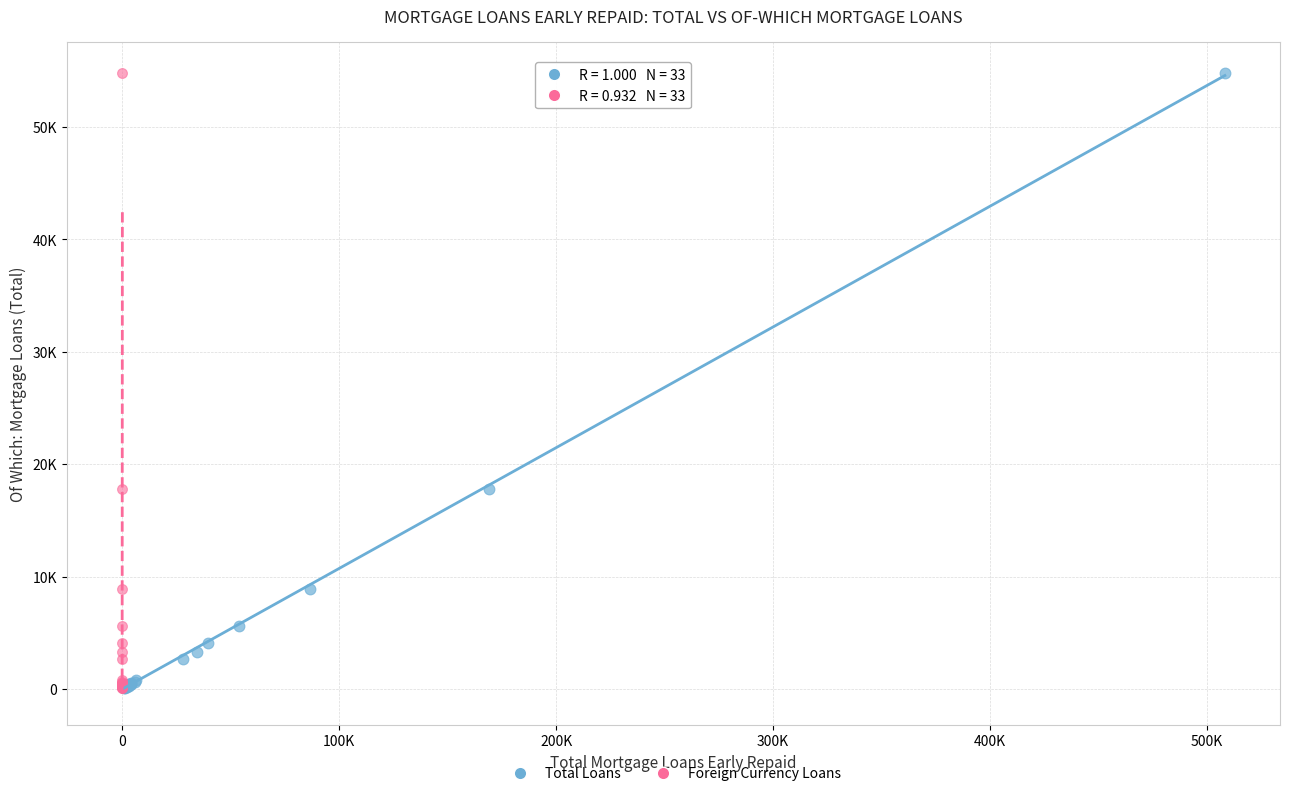

What are all the series names shown in the legend?

Total Loans, Foreign Currency Loans